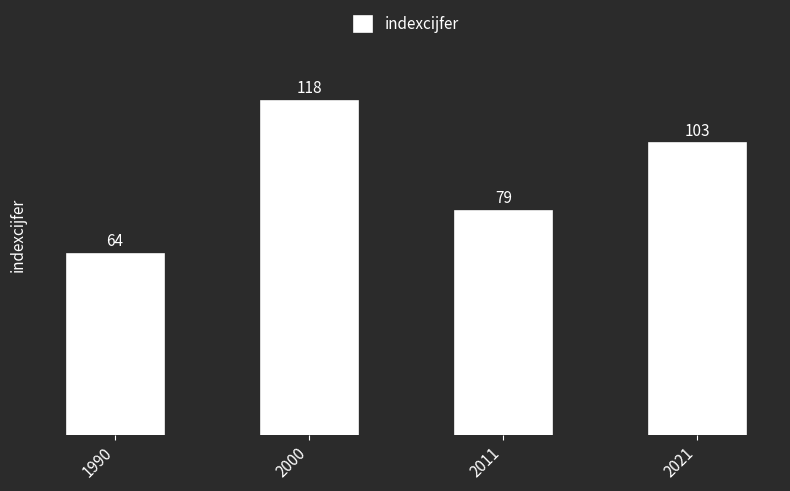

Reading left to right, what are all the values shown in this chart?

1990=64	2000=118	2011=79	2021=103